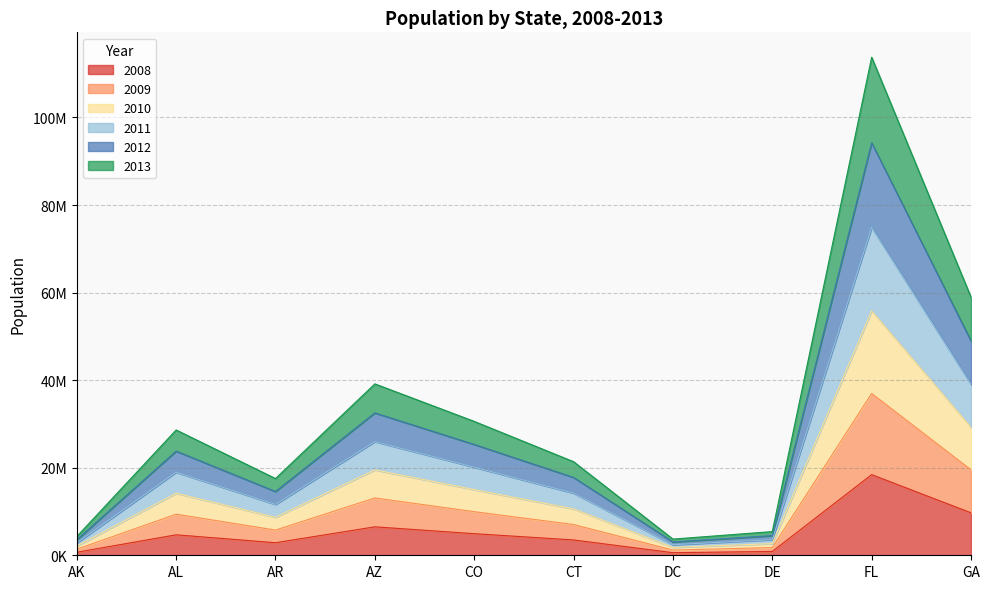

True or false: 2009 and 2010 intersect in this chart.

False